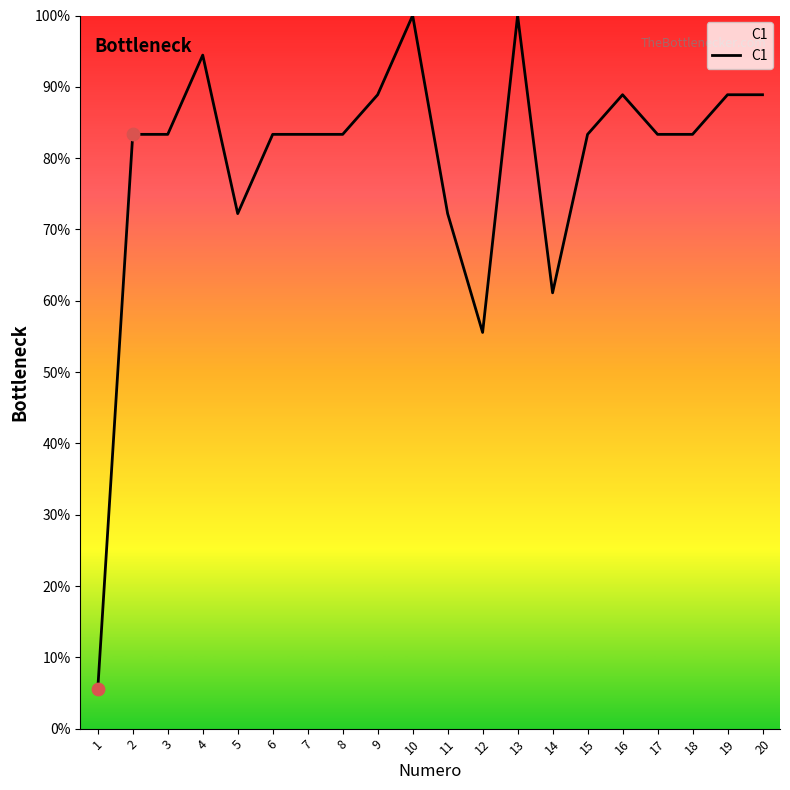

What is the ratio of the value at 12 to the value at 7?

0.7